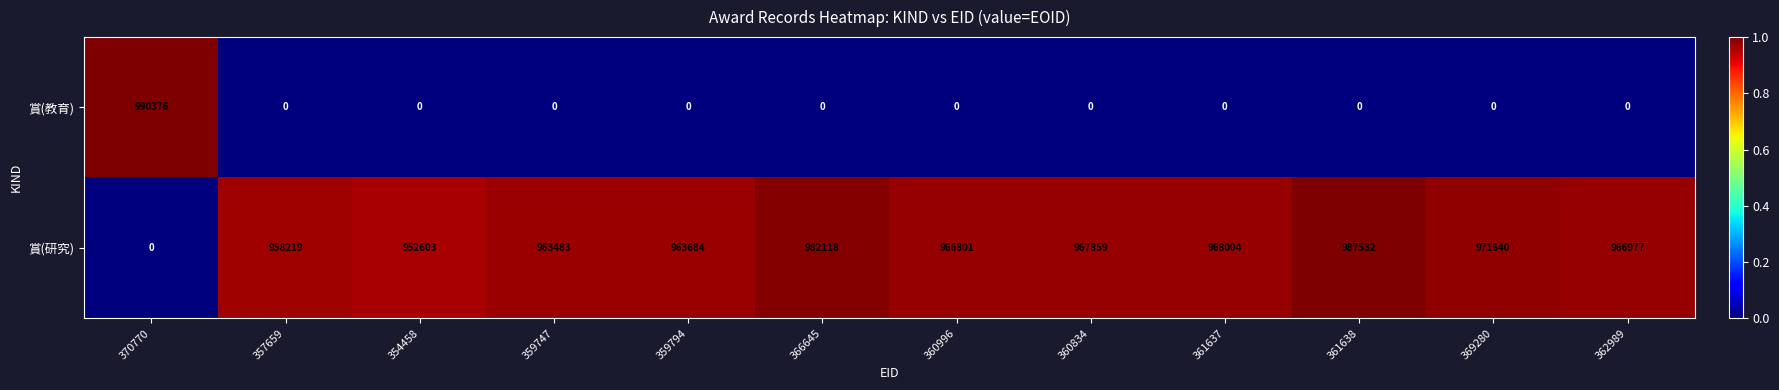

At how many categories does at least one series exceed 0?

12